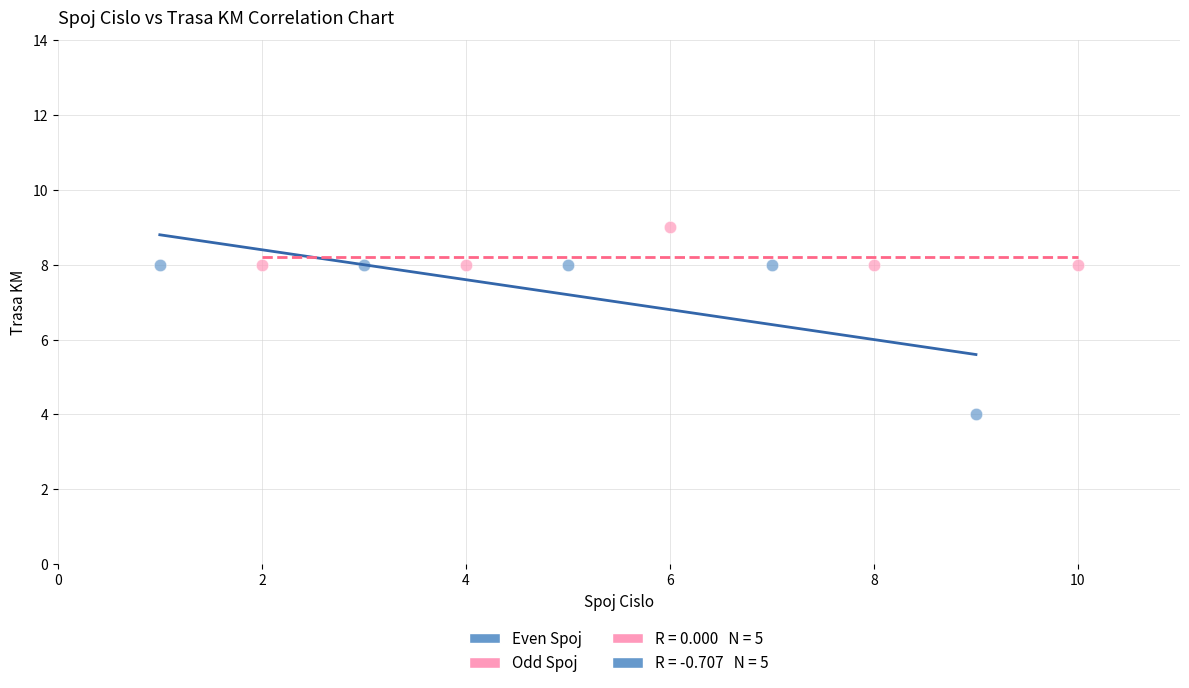

Which series contains the highest Y value?

Odd Spoj